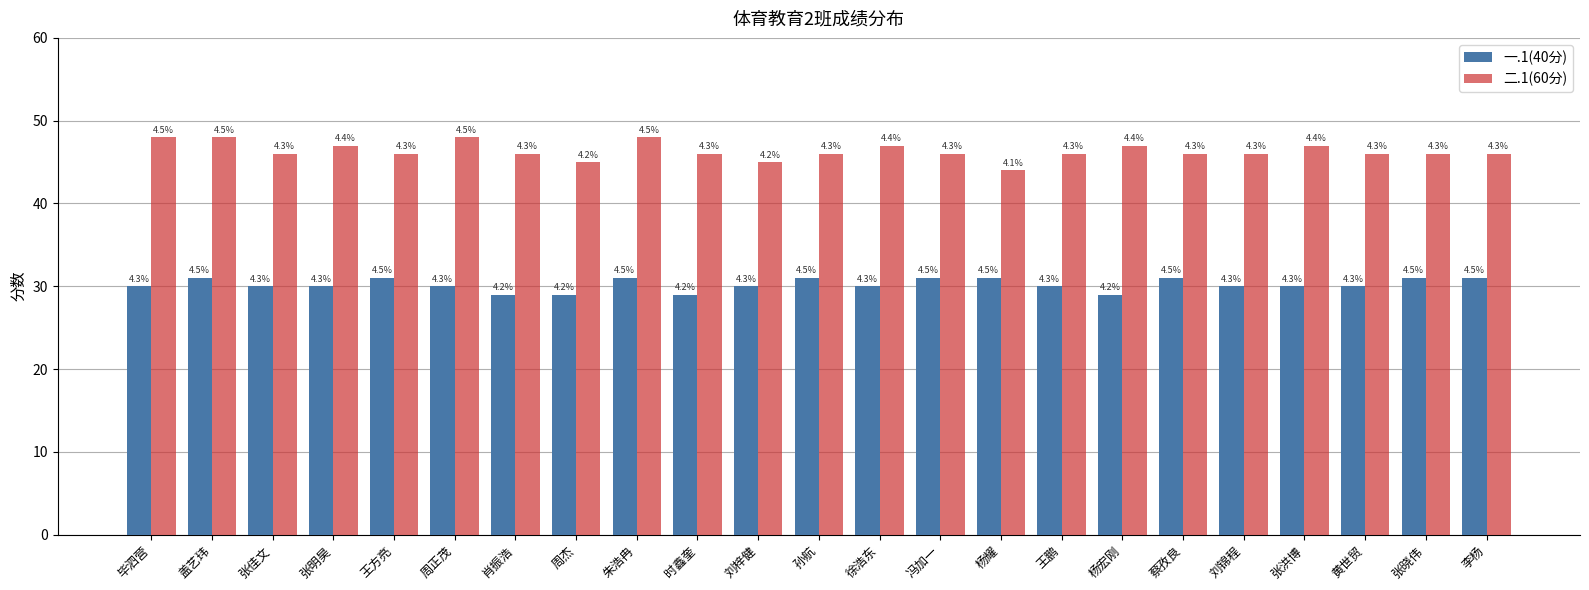

What are all the series names shown in the legend?

一.1(40分), 二.1(60分)